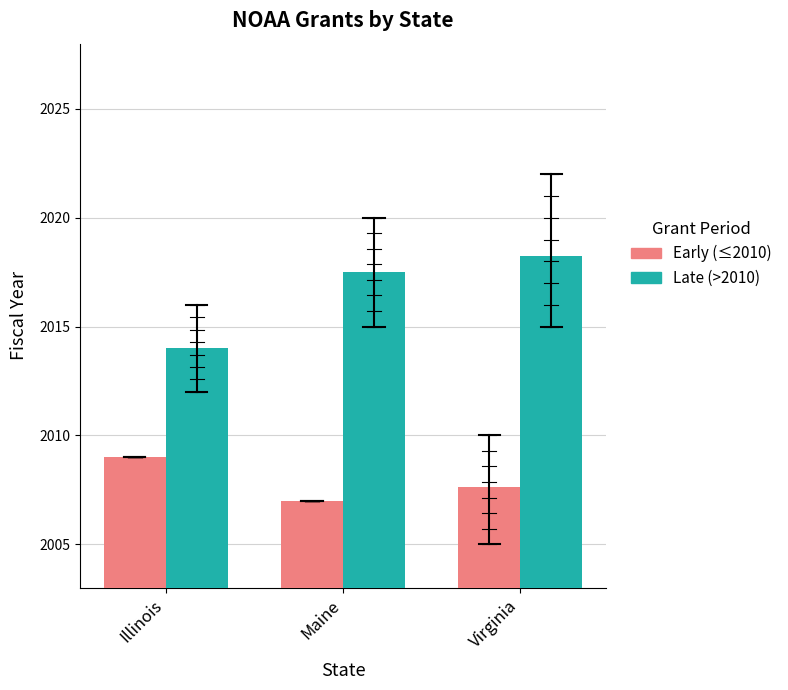

What is the spread (max minus min) of values at Virginia?

10.6